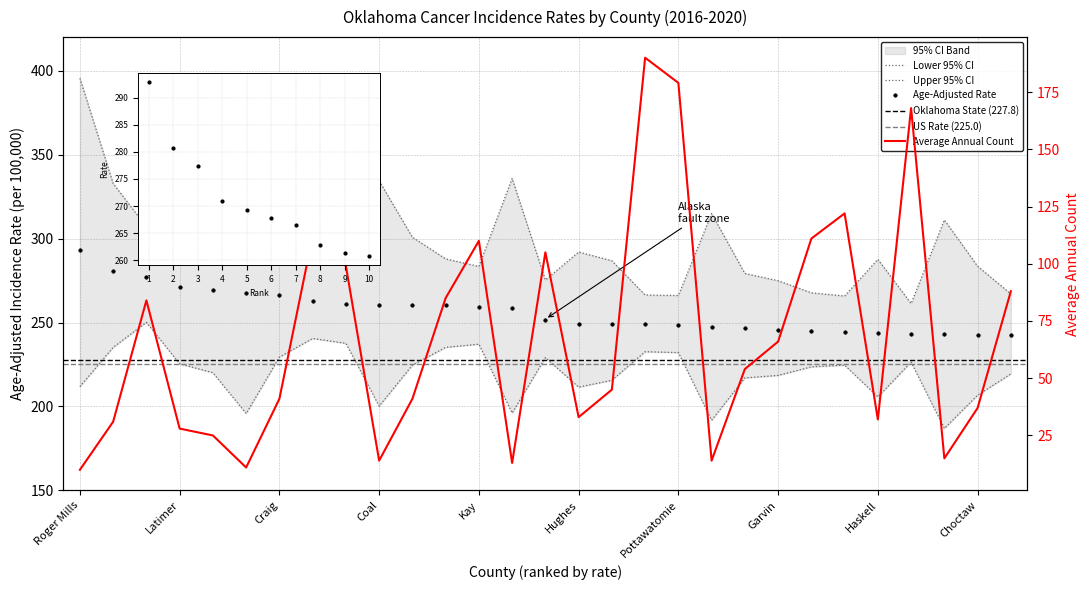

What is the total value across all series at Grant?

832.3